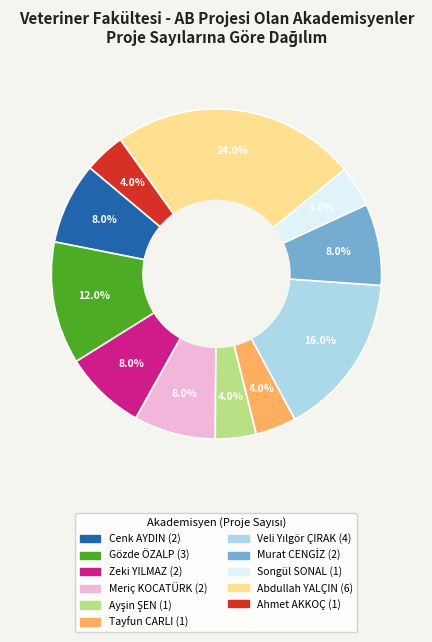

Which has a higher value, Cenk AYDIN or Ahmet AKKOÇ?

Cenk AYDIN